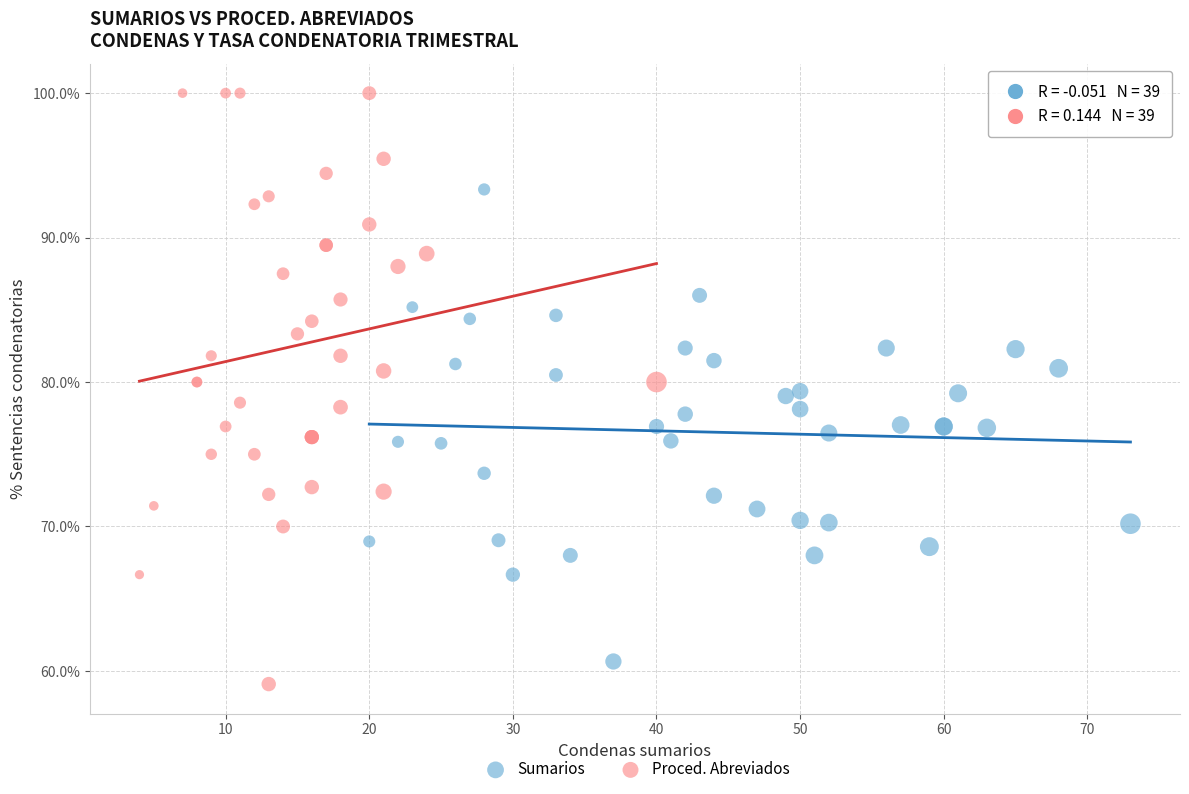

Which series reaches the minimum Y coordinate?

Proced. Abreviados